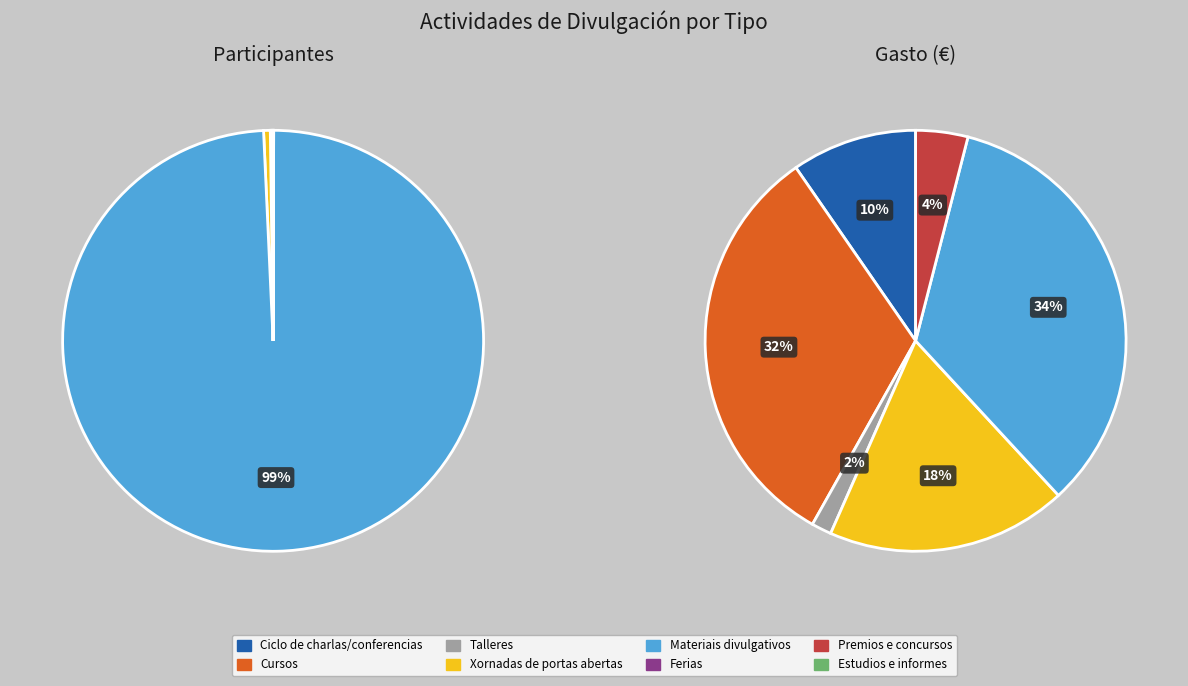

To the nearest percent, what percentage of the pie is Materiais divulgativos?

99%